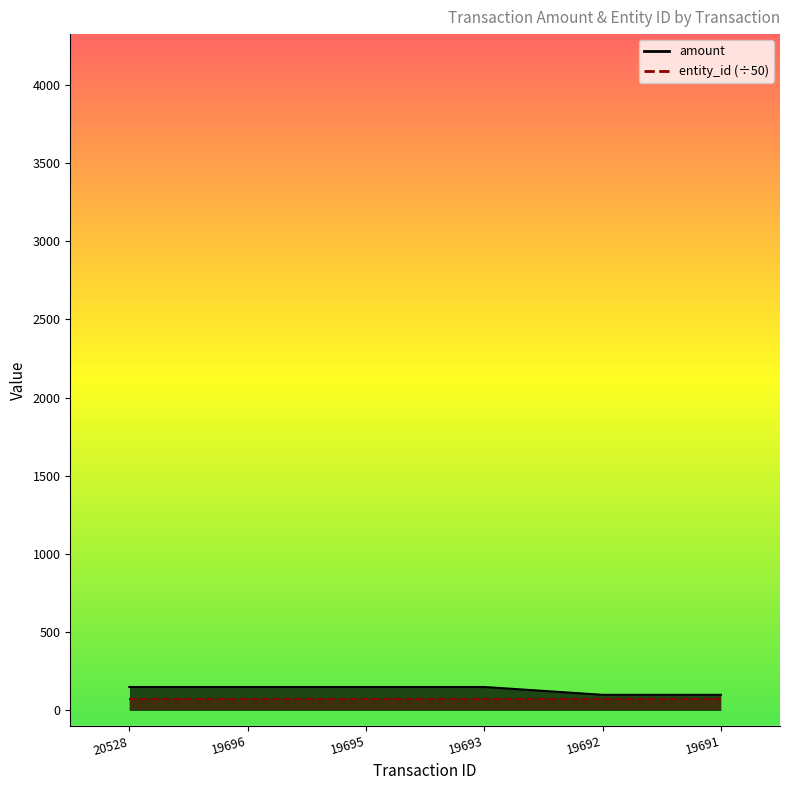

Reading left to right, list all the values displayed in this chart.

20528=150	19696=150	19695=150	19693=150	19692=100	19691=100